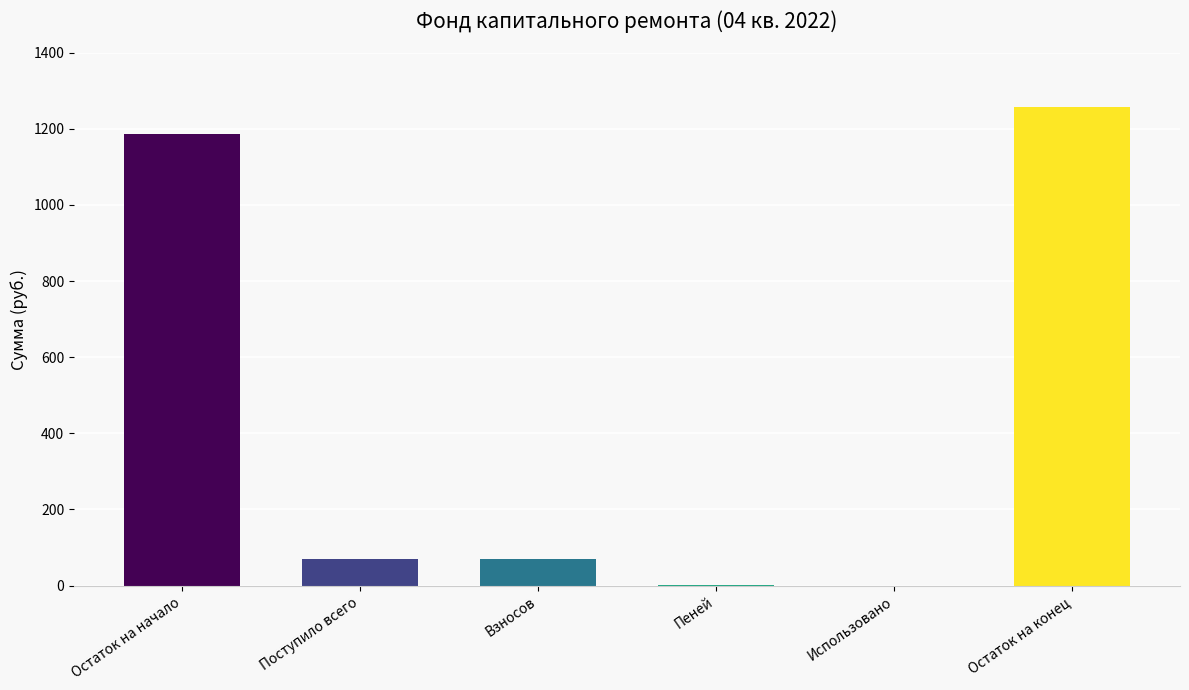

Count the number of data series in this chart.

1